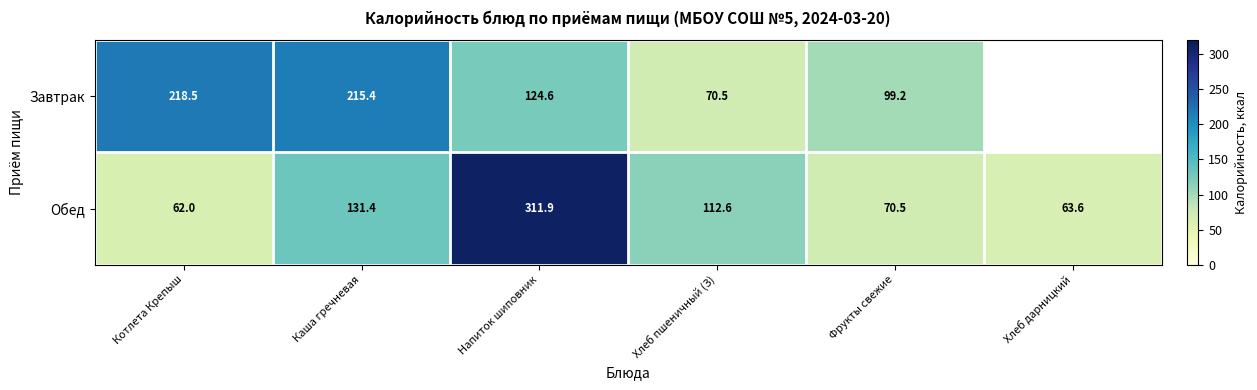

Rank the series at Напиток шиповник from highest to lowest value.

Обед, Завтрак